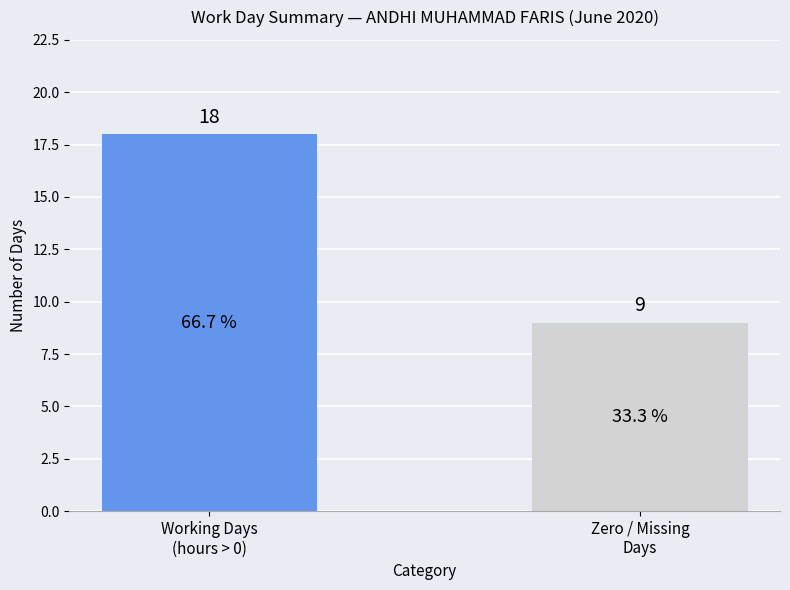

At which category does the chart reach its peak across all series?

Working Days
(hours > 0)